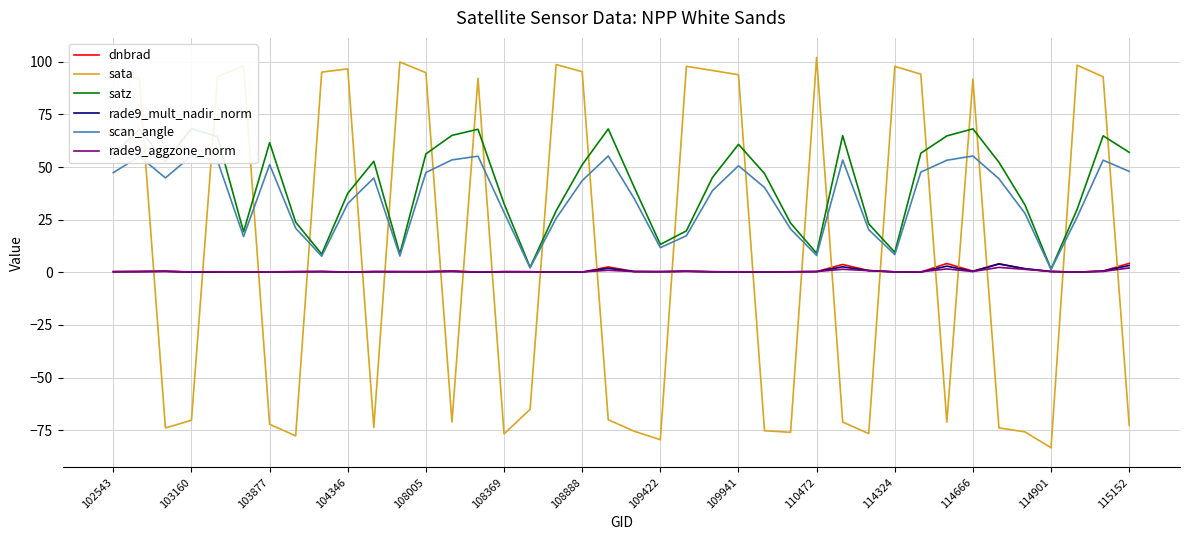

The value of sata at 22 is 40.4. True or false?

False